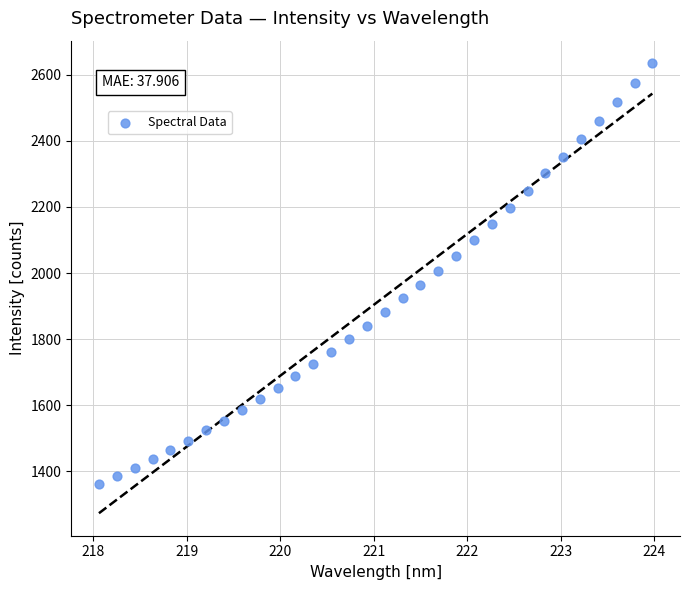

What is the range of X values (max minus min)?

5.9